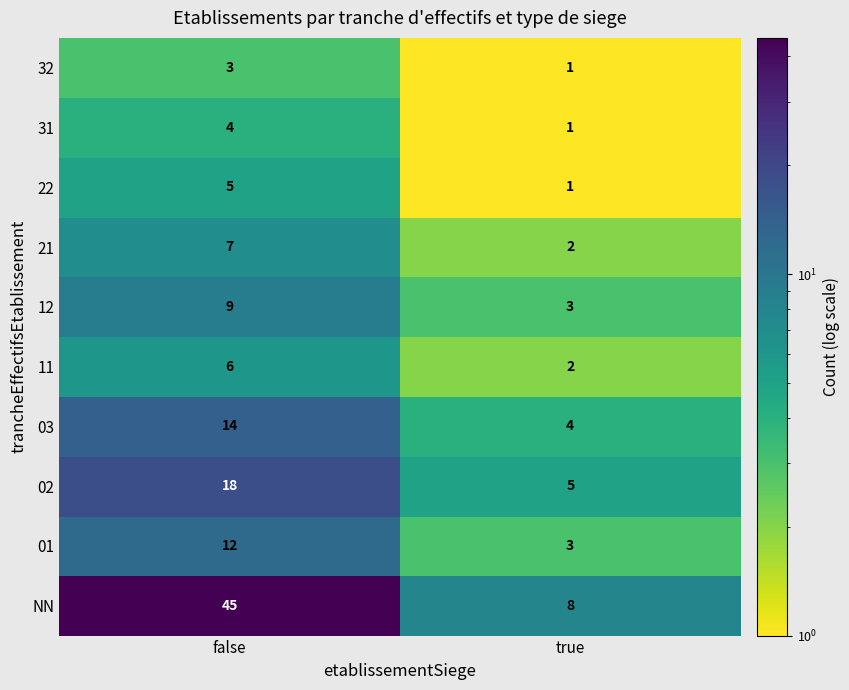

Where is 21 nearest to the value 4?

true